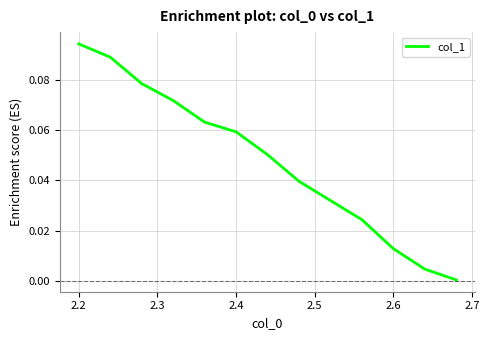

Is this an area chart (filled region under the line)?

No